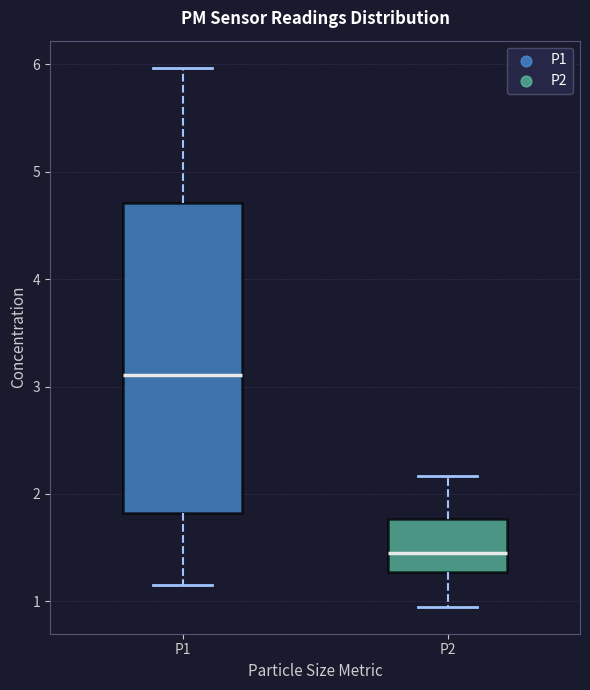

Reading left to right, read every box against the y-axis: the position of its median line, the range the box covers, and the ends of its whiskers. The values are not printed on the chart, so give them approximately, as read against the axis.

P1: median 3.1, box 1.8 to 4.7, whiskers 1.2 to 6.0
P2: median 1.5, box 1.3 to 1.8, whiskers 1.0 to 2.2